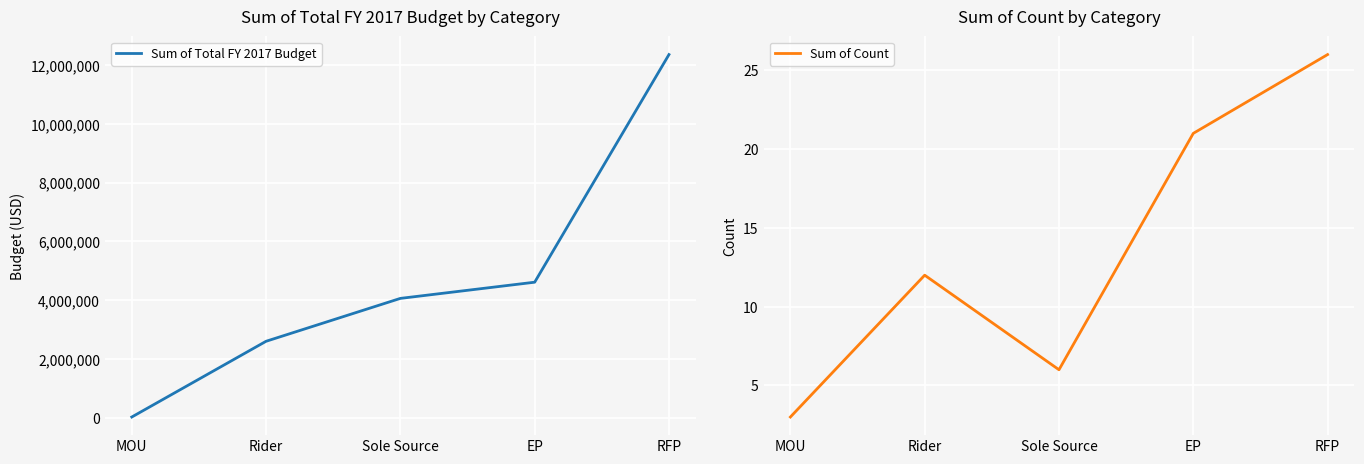

True or false: Sum of Count has a value of 26 at RFP.

True